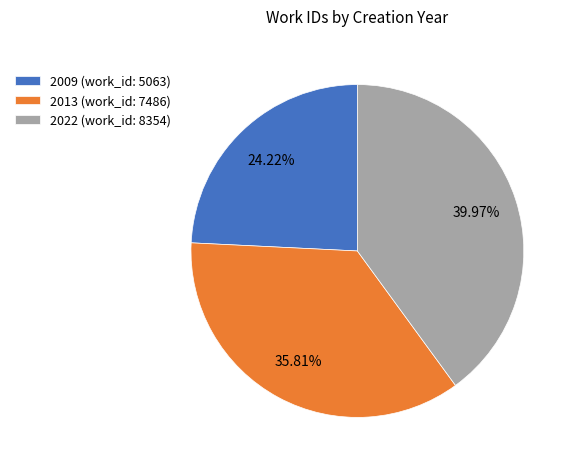

What is the ratio of the value at 2013 to the value at 2022?

0.9